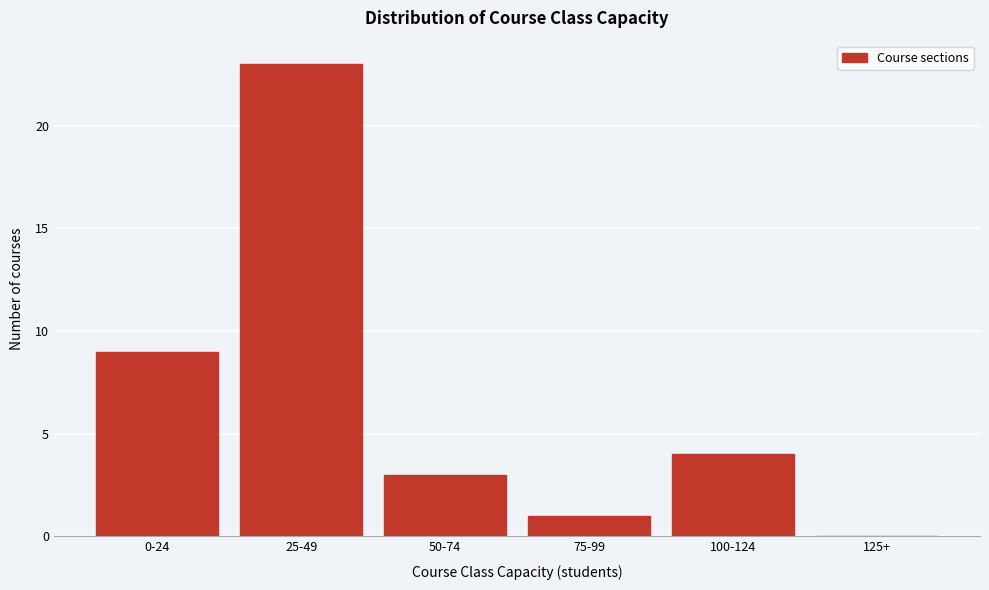

Reading right to left, what are all the values shown in this chart?

125+=0	100-124=4	75-99=1	50-74=3	25-49=23	0-24=9